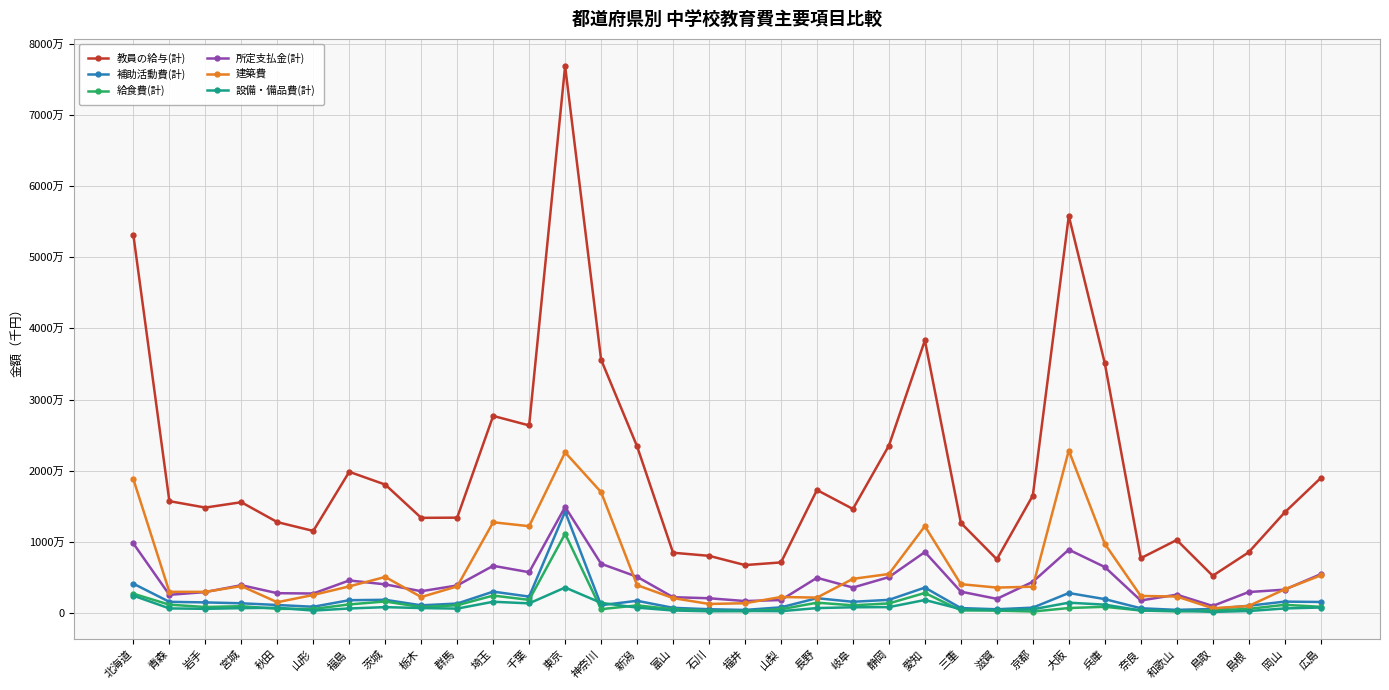

Which series changed the most between 千葉 and 東京?

教員の給与(計)